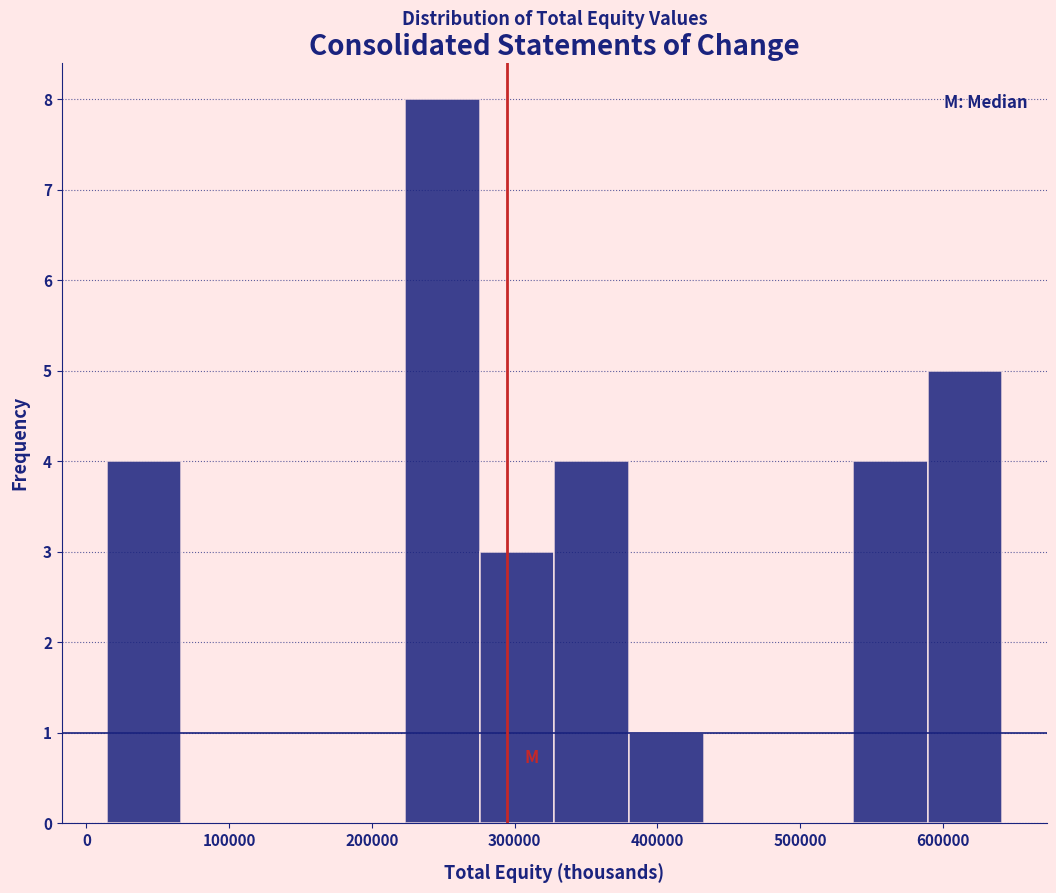

Reading left to right, transcribe this chart: for each bar, give the range it covers on the x-axis and its height. Neither the bar edges nor the heights are printed on the chart, so give them approximately, as read against the axes.

10000 to 70000: 4
70000 to 120000: 0
120000 to 170000: 0
170000 to 220000: 0
220000 to 280000: 8
280000 to 330000: 3
330000 to 380000: 4
380000 to 430000: 1
430000 to 480000: 0
480000 to 540000: 0
540000 to 590000: 4
590000 to 640000: 5